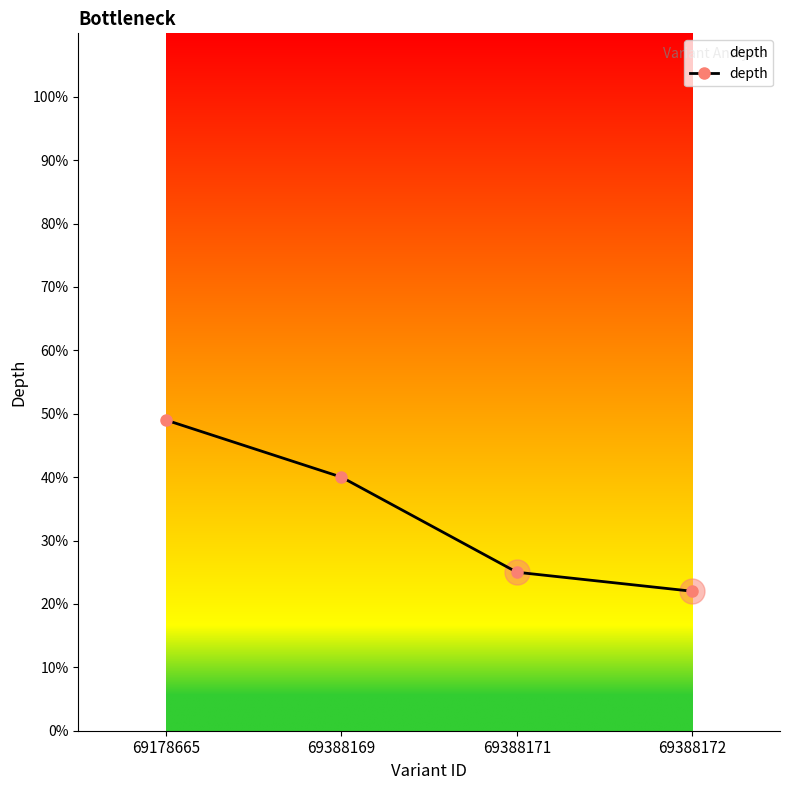

What is the minimum value shown in the chart?

22